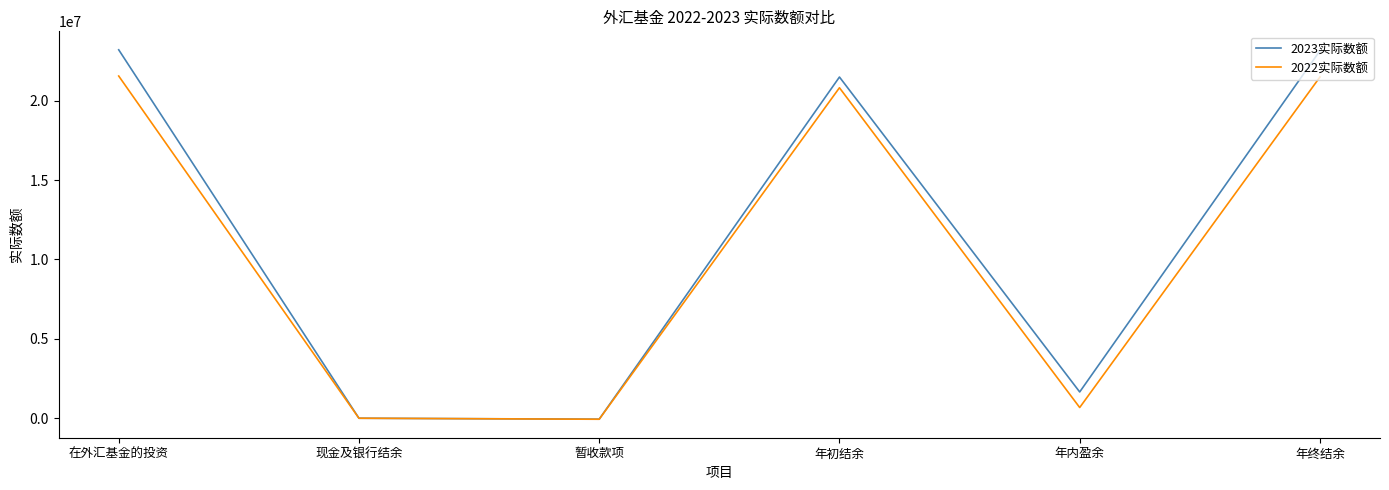

What is the difference between the maximum and minimum values in the 2023实际数额 series?

23263112